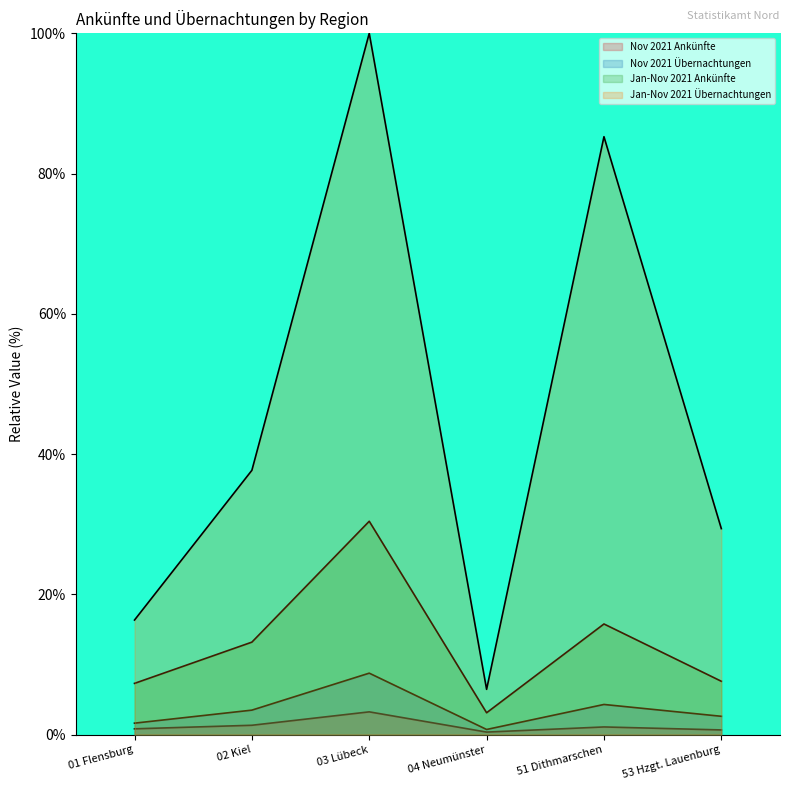

Is the value of Nov 2021 Ankünfte at 51 Dithmarschen greater than the value of Jan-Nov 2021 Ankünfte at 53 Hzgt. Lauenburg?

No